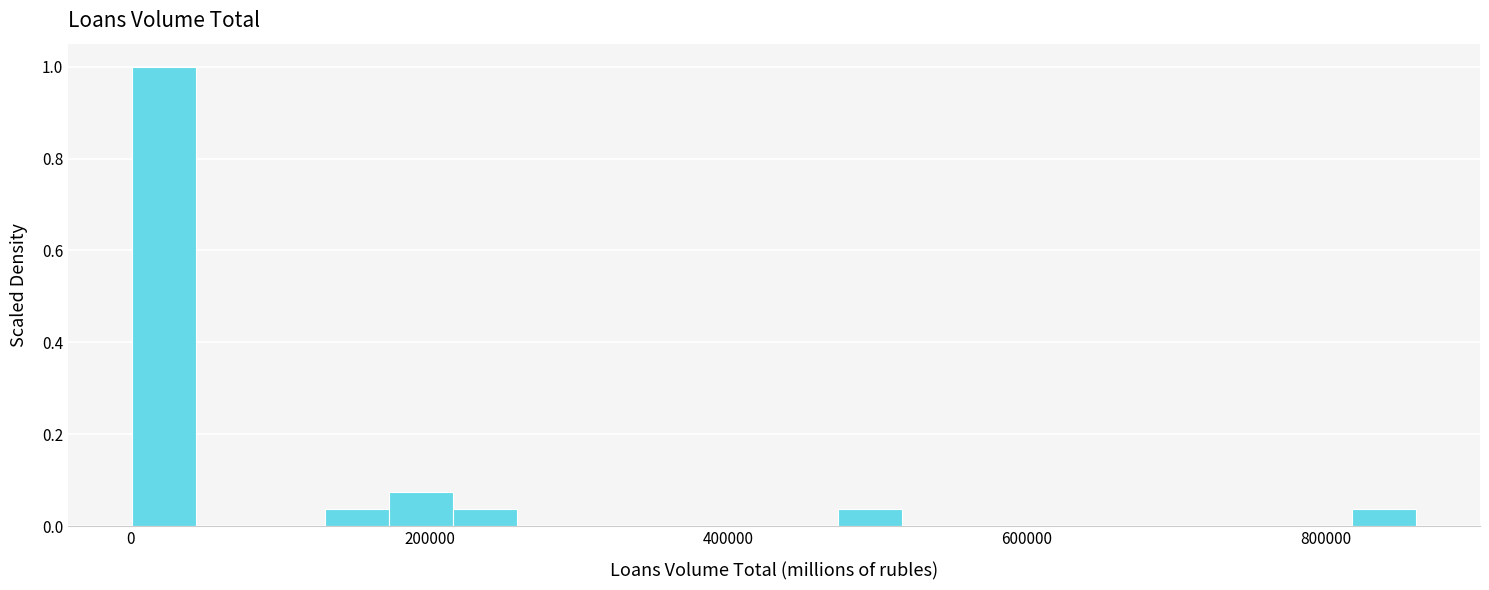

Around what value on the x-axis is the tallest bar? Give the approximate position of its centre, as read against the axis.

20000